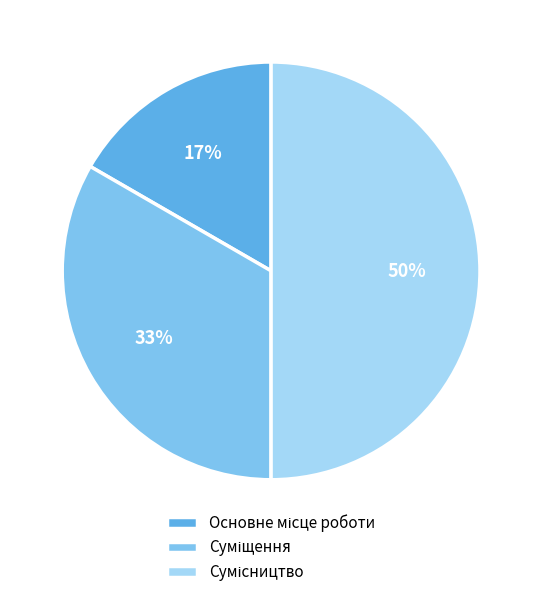

To the nearest percent, what is the average slice percentage?

33%